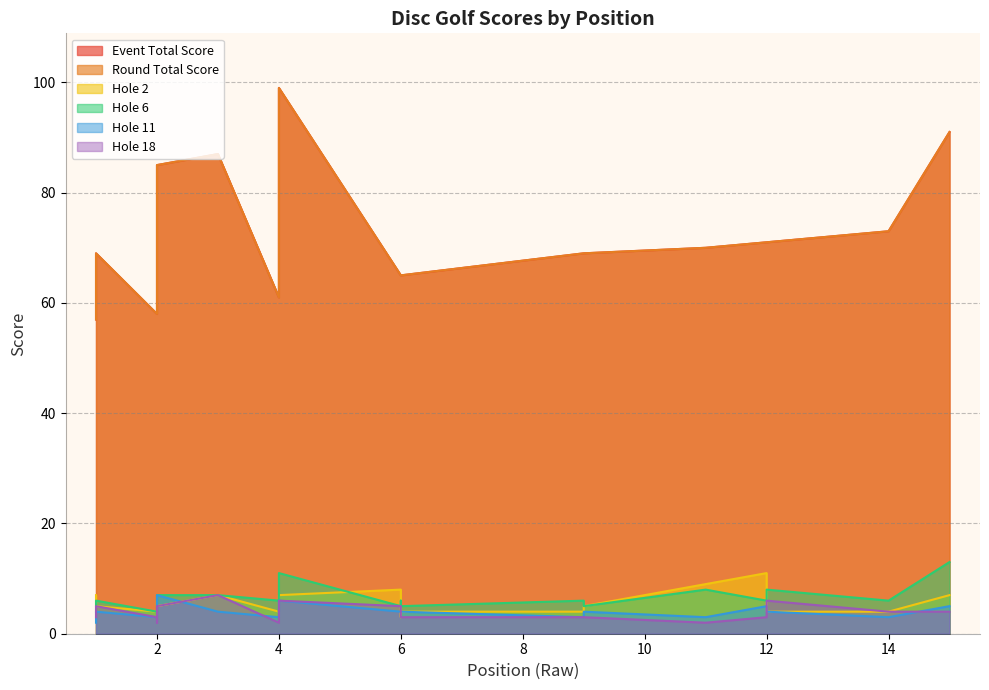

Where is the first local minimum for hole_18?

2